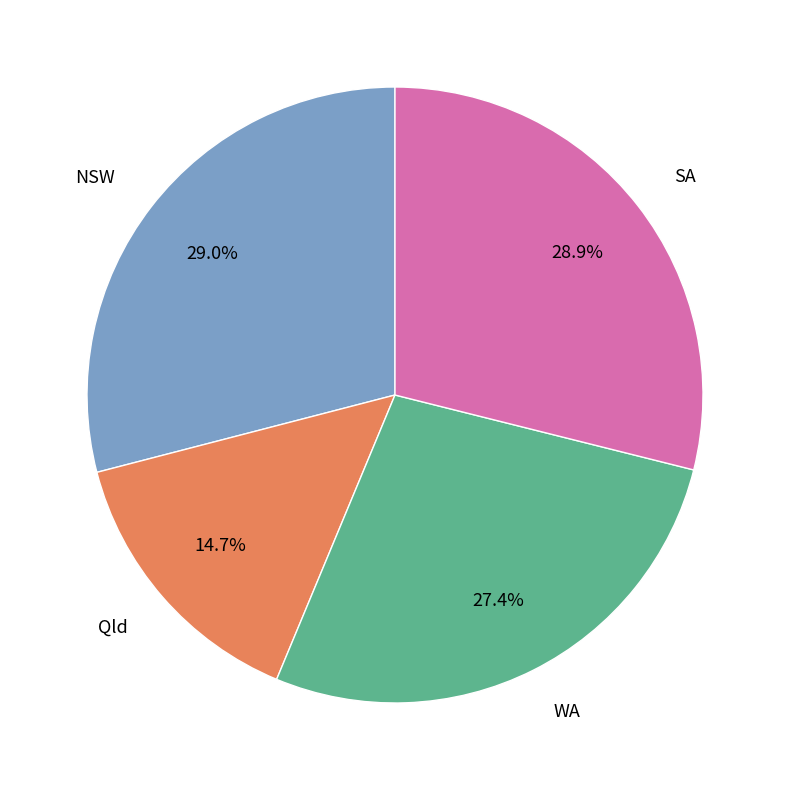

How many segments does this pie chart have?

4